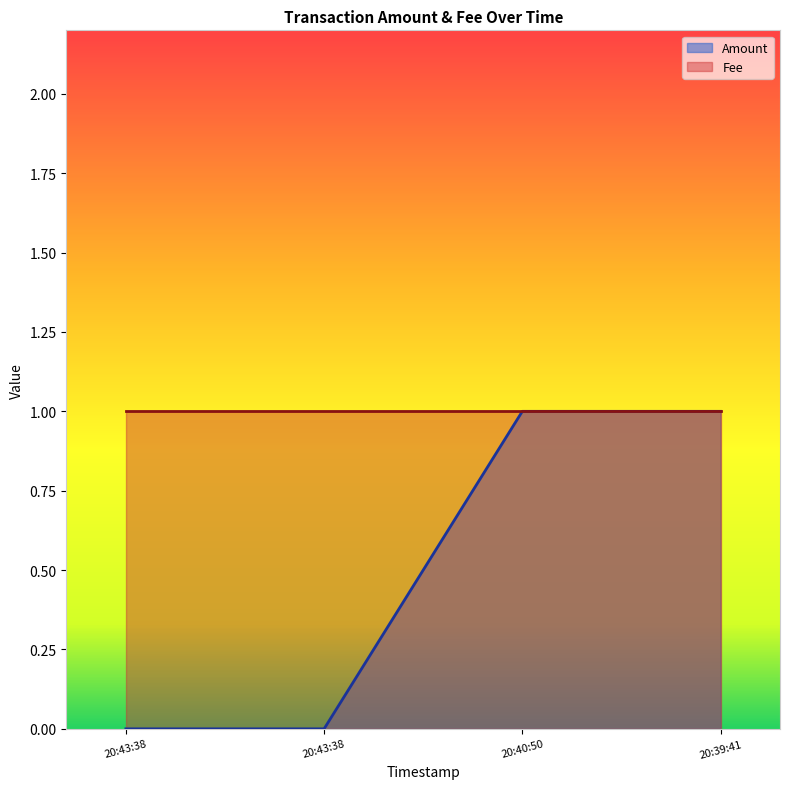

Where is the data nearest to the value 0?

20:43:38